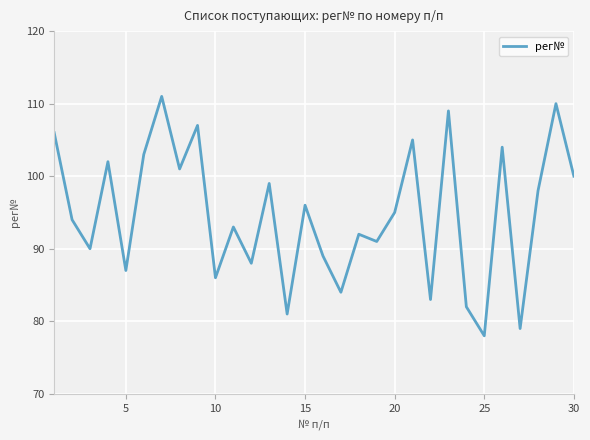

What is the average value?

95